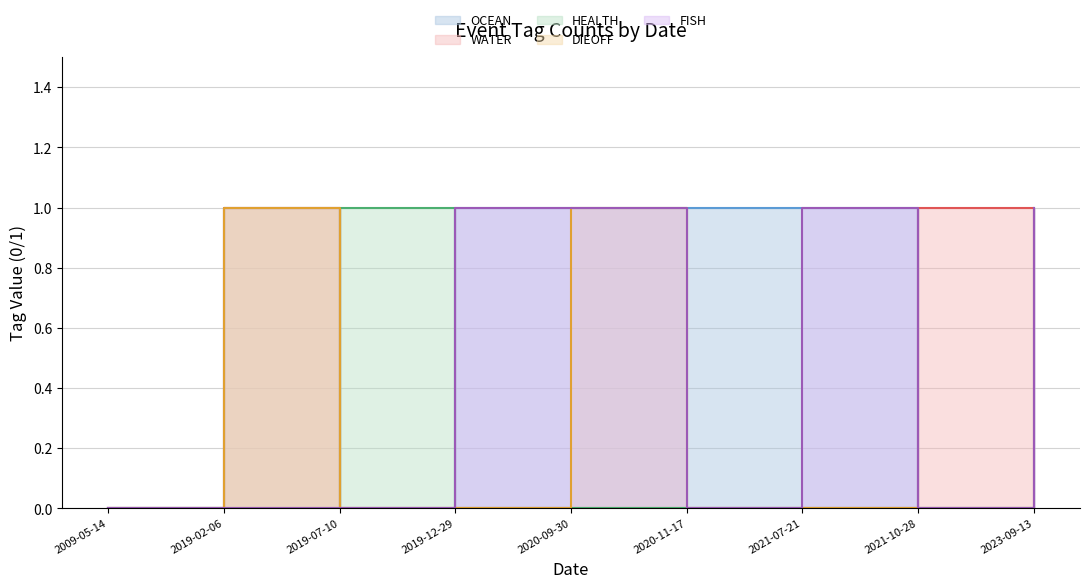

Rank the categories by FISH value from lowest to highest.

2009-05-14, 2019-02-06, 2019-07-10, 2020-11-17, 2021-10-28, 2019-12-29, 2020-09-30, 2021-07-21, 2023-09-13